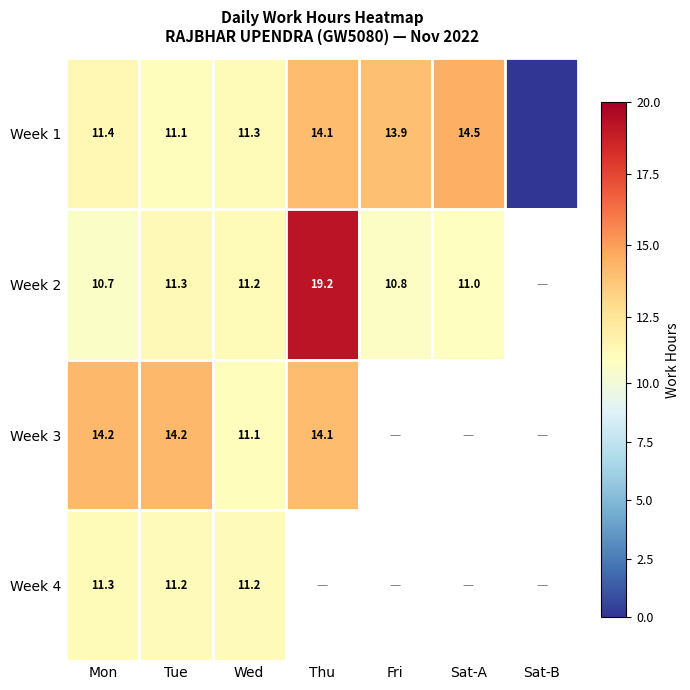

Where is Week 2 nearest to the value 14?

Tue